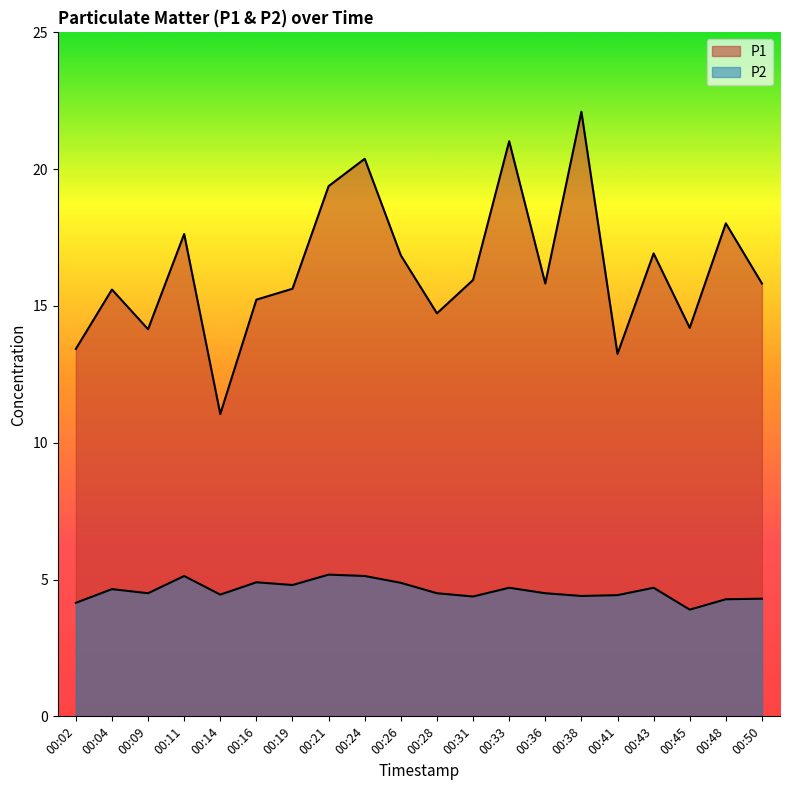

Reading left to right, transcribe all the data shown in this chart.

P1: 13.4	15.6	14.2	17.6	11.1	15.2	15.6	19.4	20.4	16.9	14.7	15.9	21.0	15.8	22.1	13.2	16.9	14.2	18.0	15.8
P2: 4.2	4.7	4.5	5.1	4.5	4.9	4.8	5.2	5.1	4.9	4.5	4.4	4.7	4.5	4.4	4.4	4.7	3.9	4.3	4.3